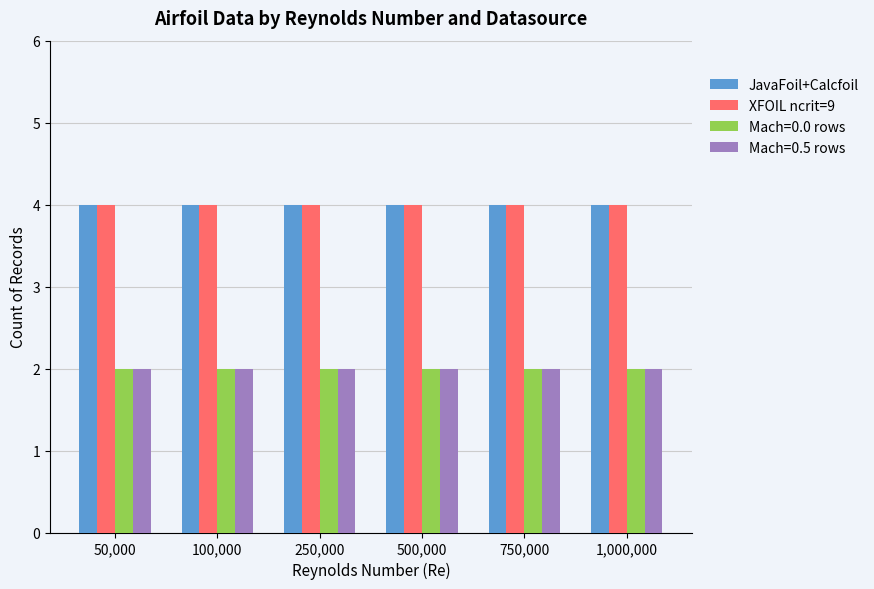

What is the sum of all JavaFoil+Calcfoil values?

24